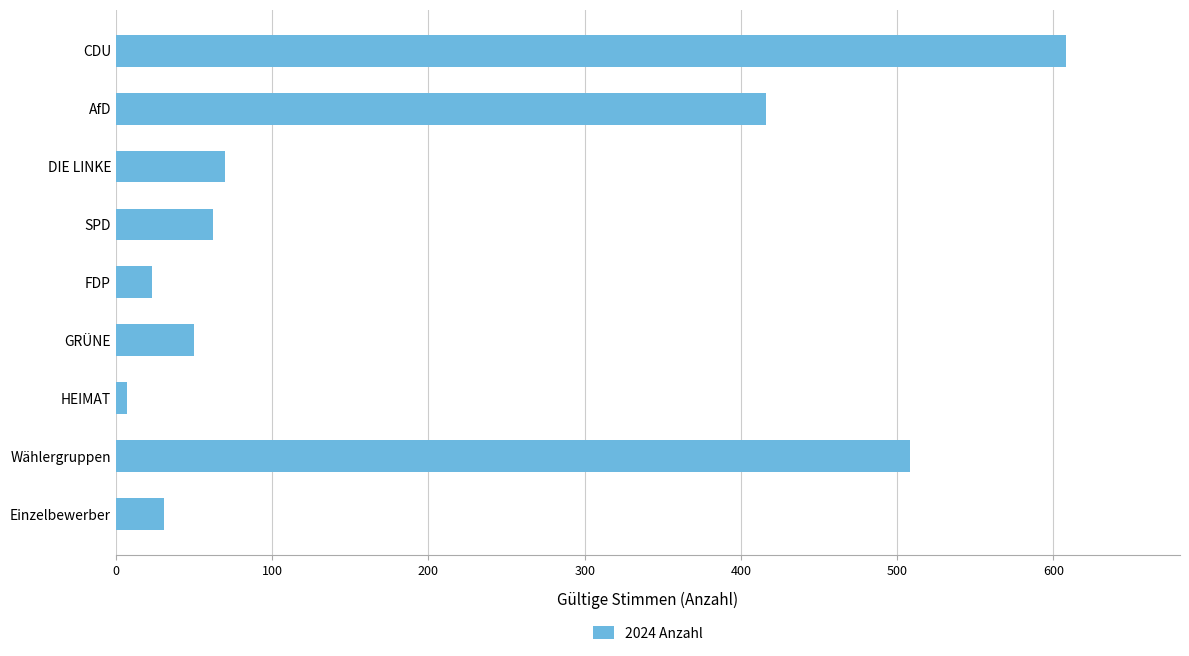

Is it true that the value at DIE LINKE is 107?

False